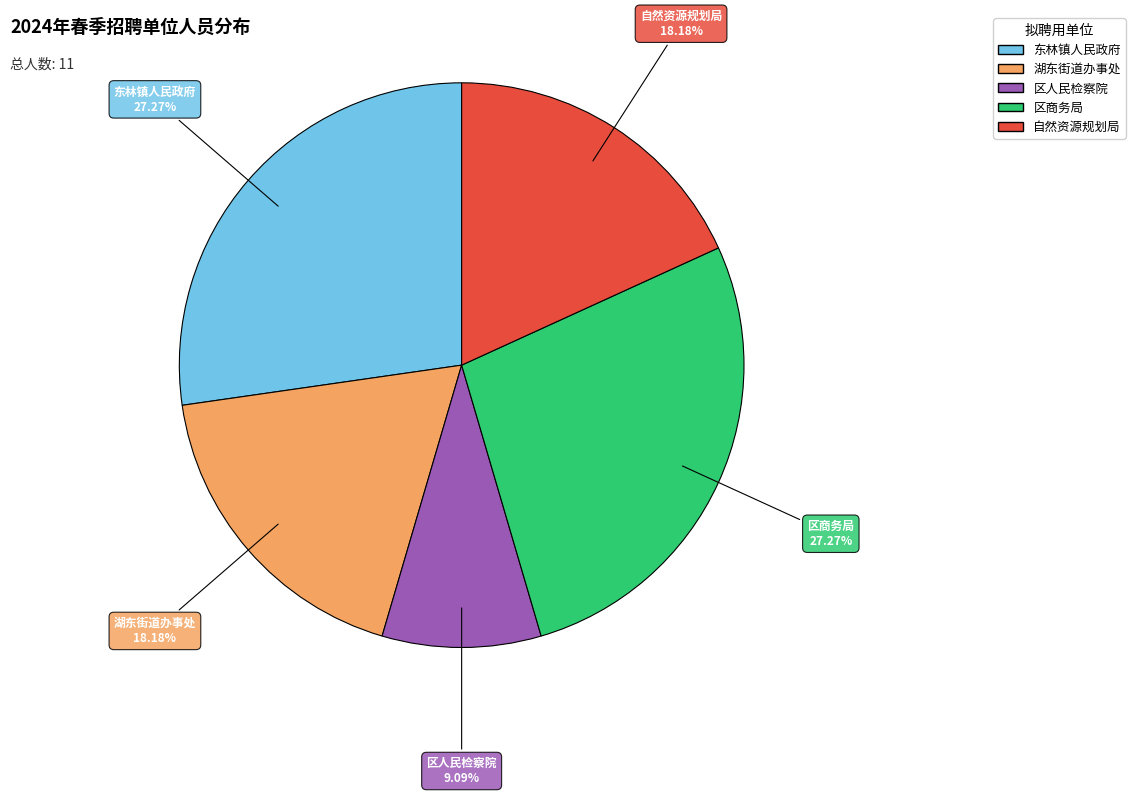

To the nearest percent, what is the difference between the largest and smallest slice percentages?

18%